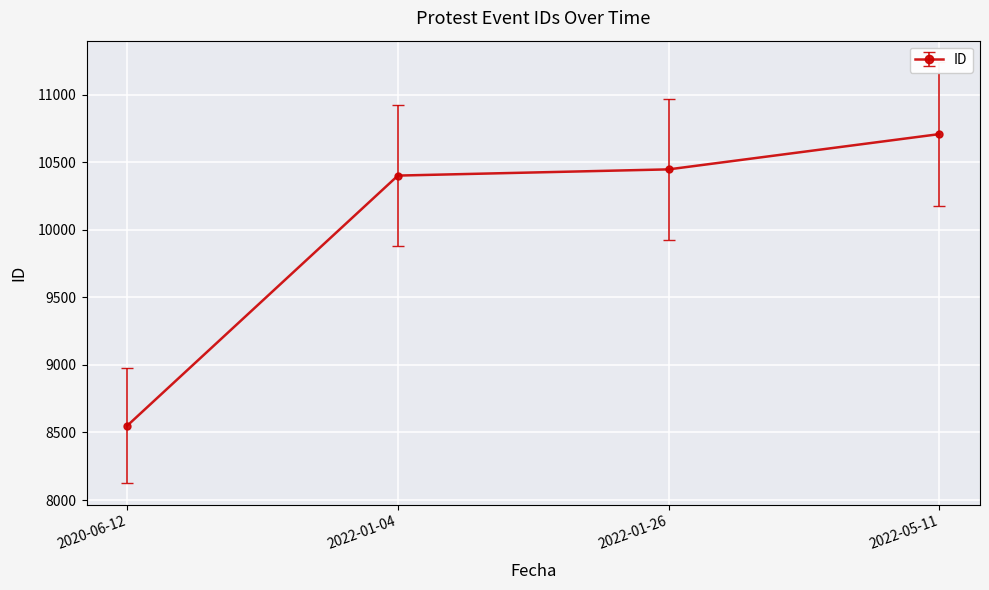

Does the chart display data point markers on the line(s)?

Yes